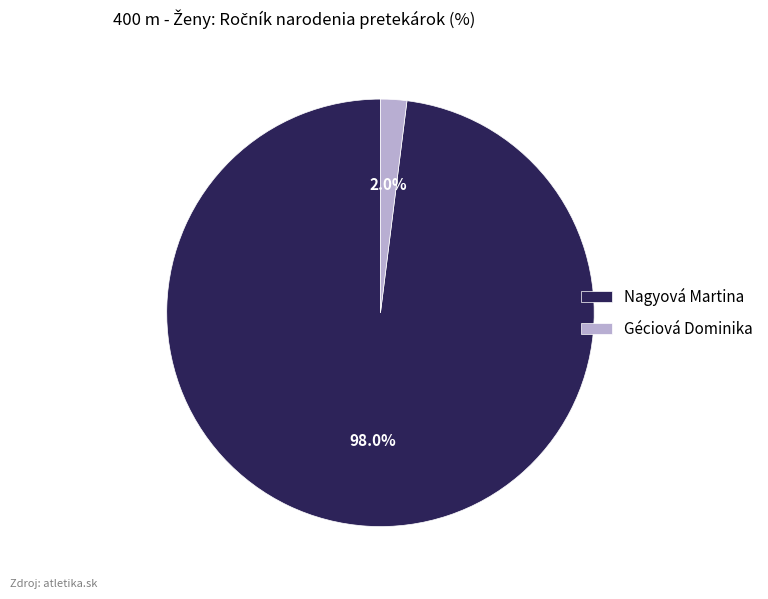

What percentage is the Nagyová Martina slice, to the nearest percent?

98%